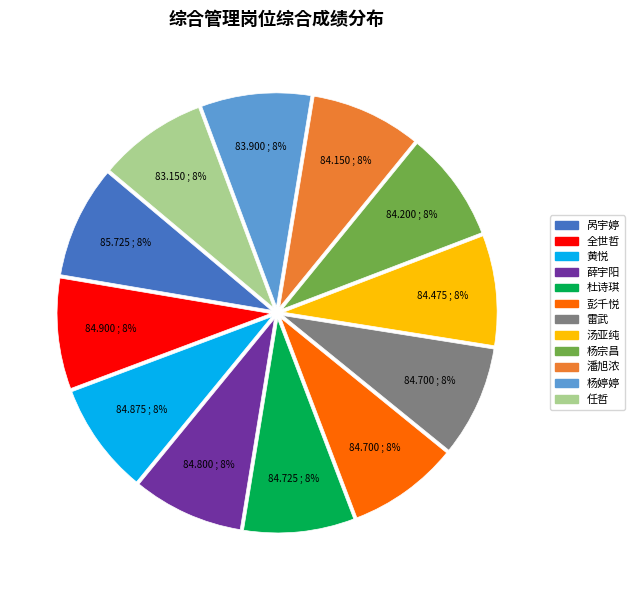

Does 杨宗昌 represent more than half of the total?

No